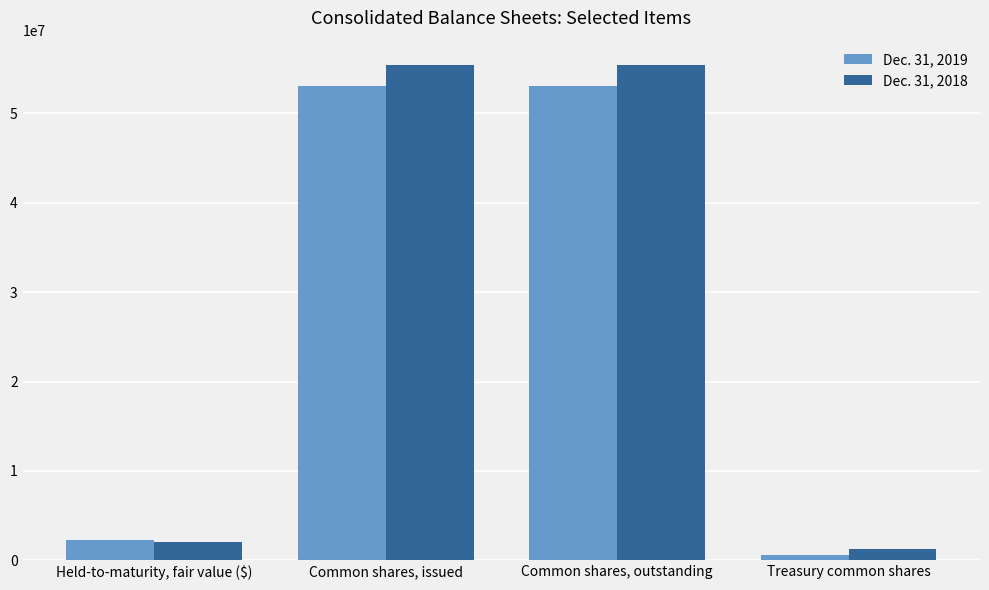

At which label does Dec. 31, 2019 reach its minimum?

Treasury common shares